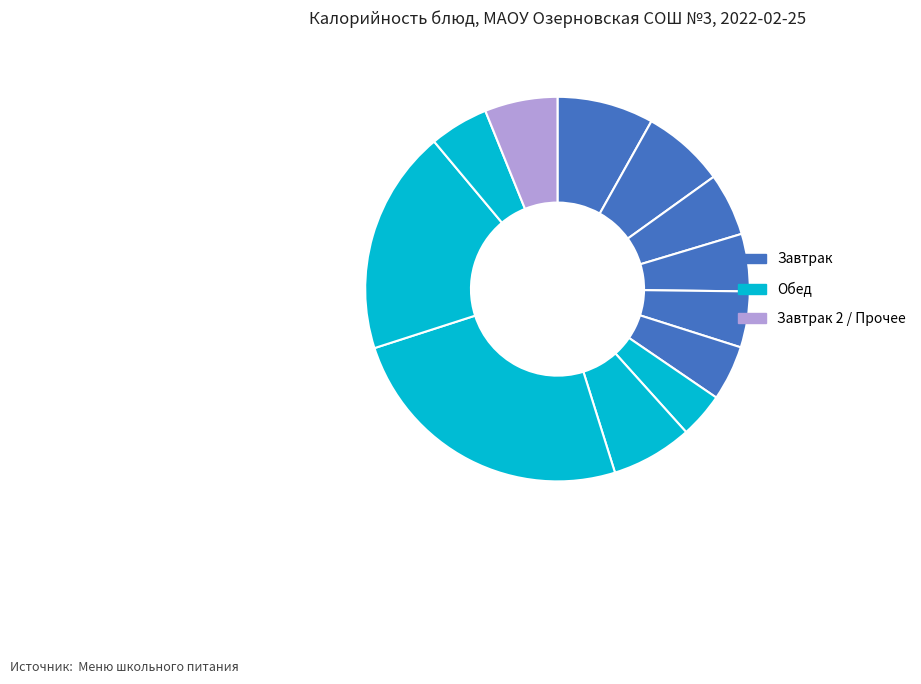

How many slices are in this pie chart?

12